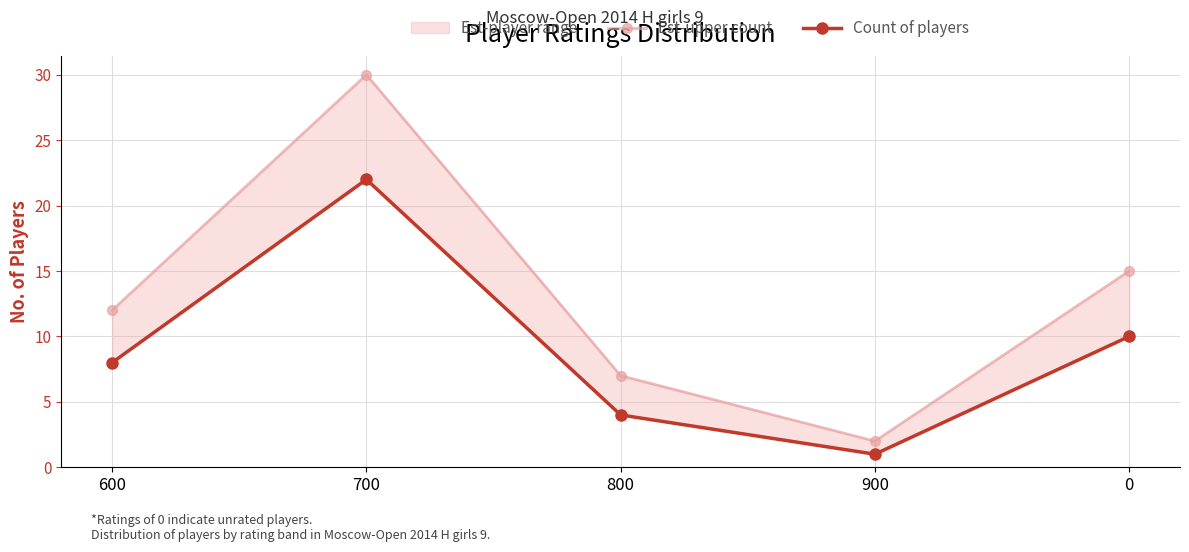

What is the sum of all Est-upper count values?

66